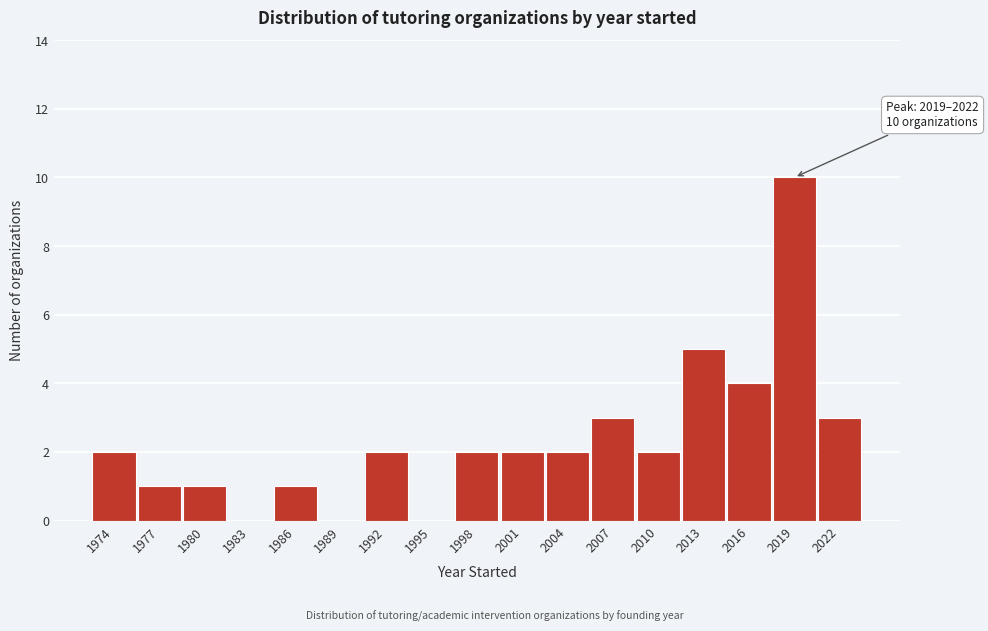

Reading right to left, list all the values displayed in this chart.

2022=3	2019=10	2016=4	2013=5	2010=2	2007=3	2004=2	2001=2	1998=2	1995=0	1992=2	1989=0	1986=1	1983=0	1980=1	1977=1	1974=2